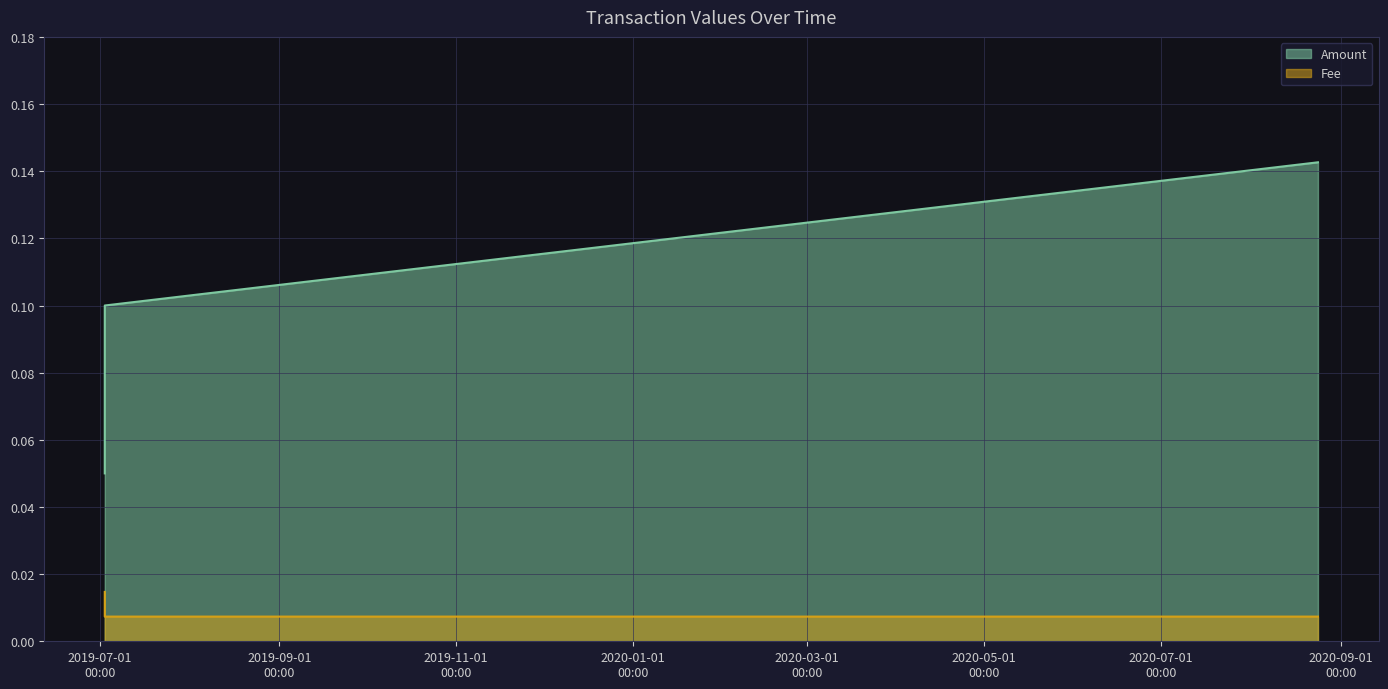

At which label is the value closest to 0?

2020-08-24 04:47:48